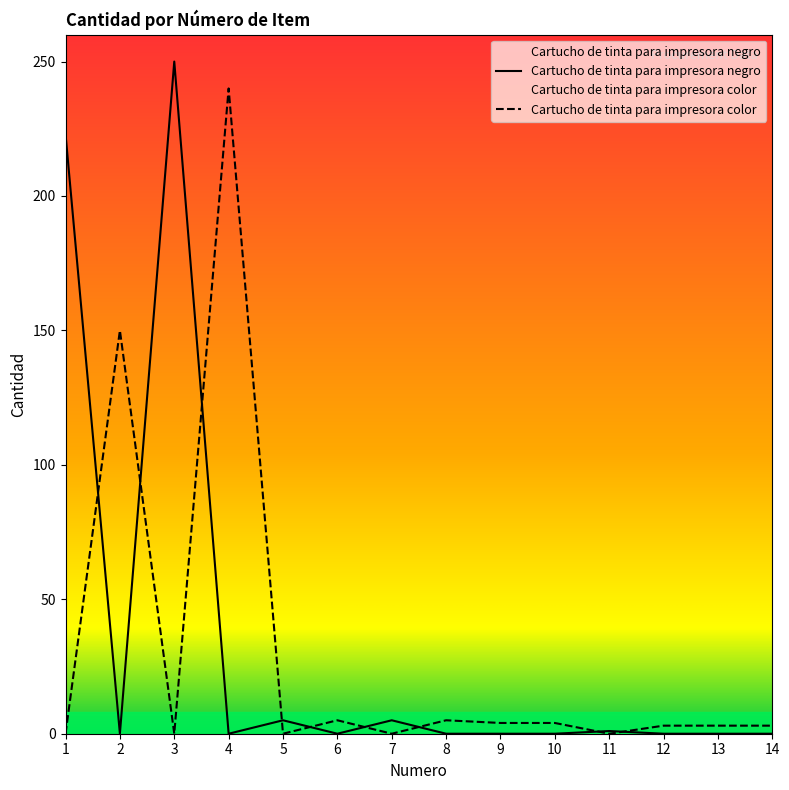

What is the difference between the maximum and minimum values in the Cartucho de tinta para impresora negro series?

250